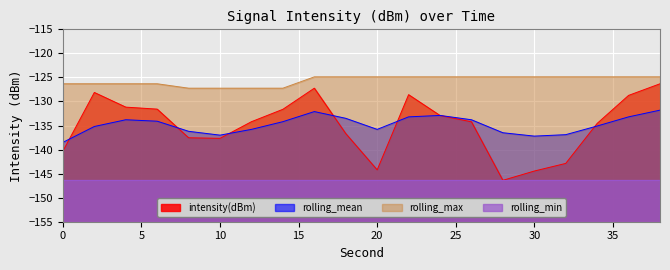

True or false: rolling_mean and rolling_max intersect in this chart.

False